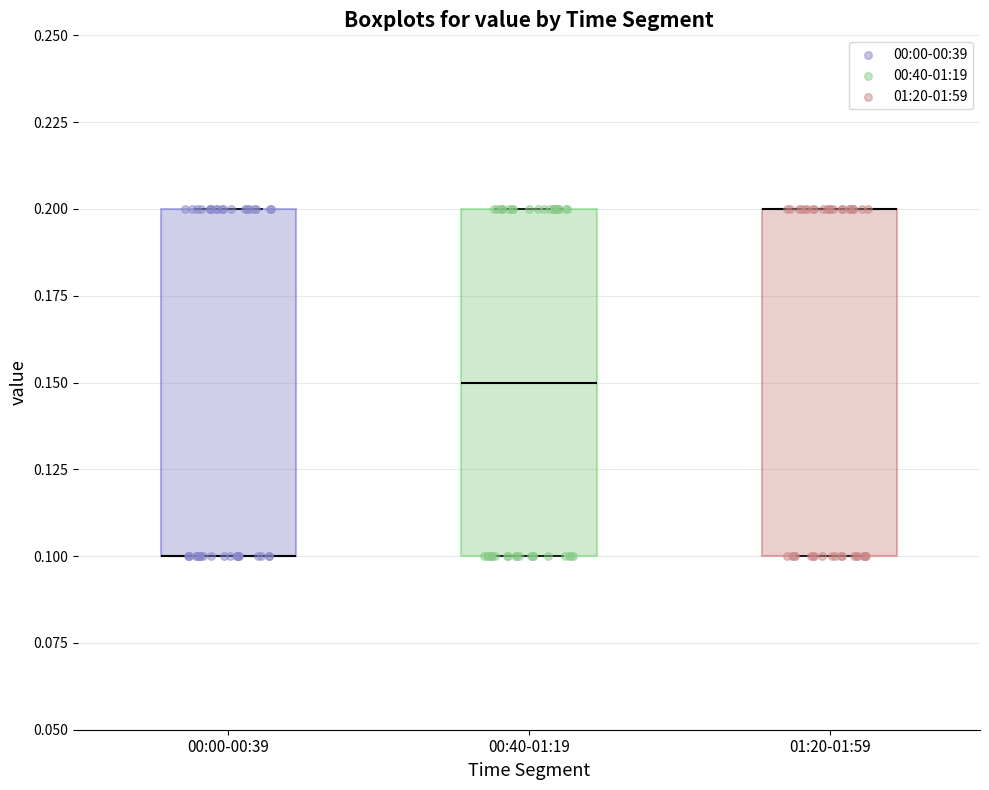

Where is the upper edge of the box for 01:20-01:59 on the y-axis? The values are not printed on the chart, so give them approximately, as read against the axis.

0.20